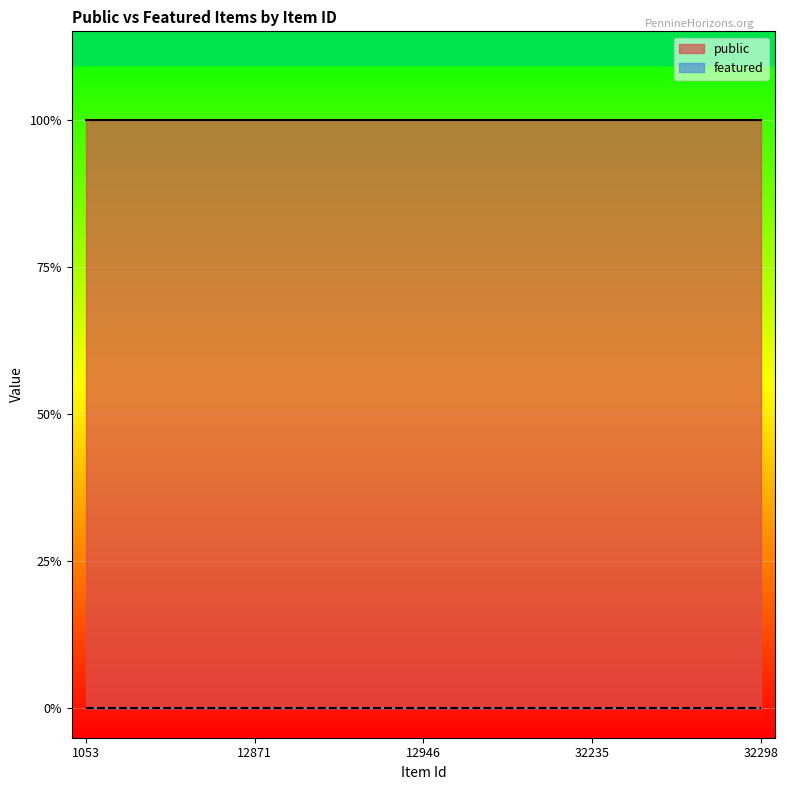

Reading left to right, transcribe all the data shown in this chart.

public: 1	1	1	1	1	1	1	1	1	1	1	1	1	1	1	1	1	1	1	1	1	1	1	1	1
featured: 0	0	0	0	0	0	0	0	0	0	0	0	0	0	0	0	0	0	0	0	0	0	0	0	0